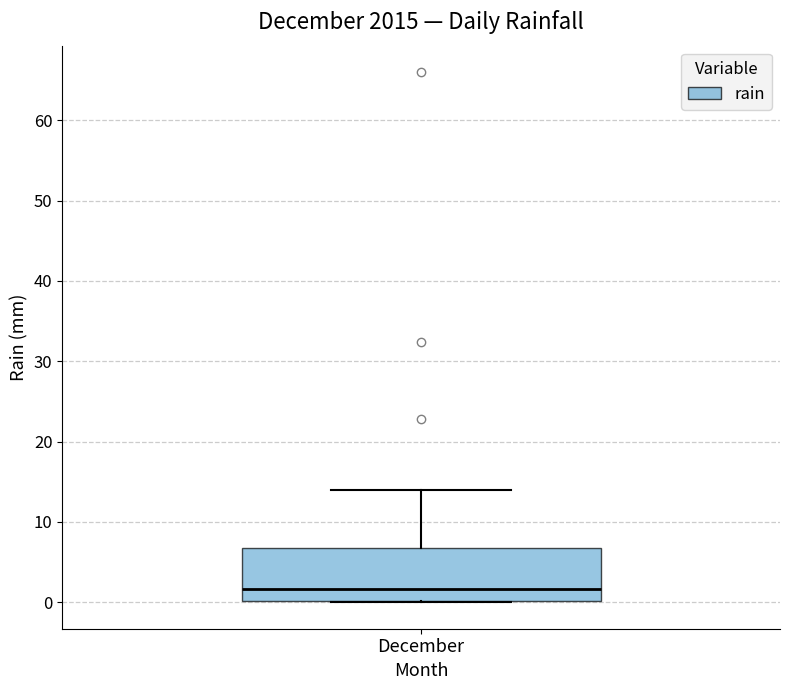

Transcribe this box plot: give where the median line is, the range the box spans, and where the two whiskers end, as read against the y-axis. The values are not printed on the chart, so give them approximately, as read against the axis.

median 2, box 0 to 7, whiskers 0 to 14